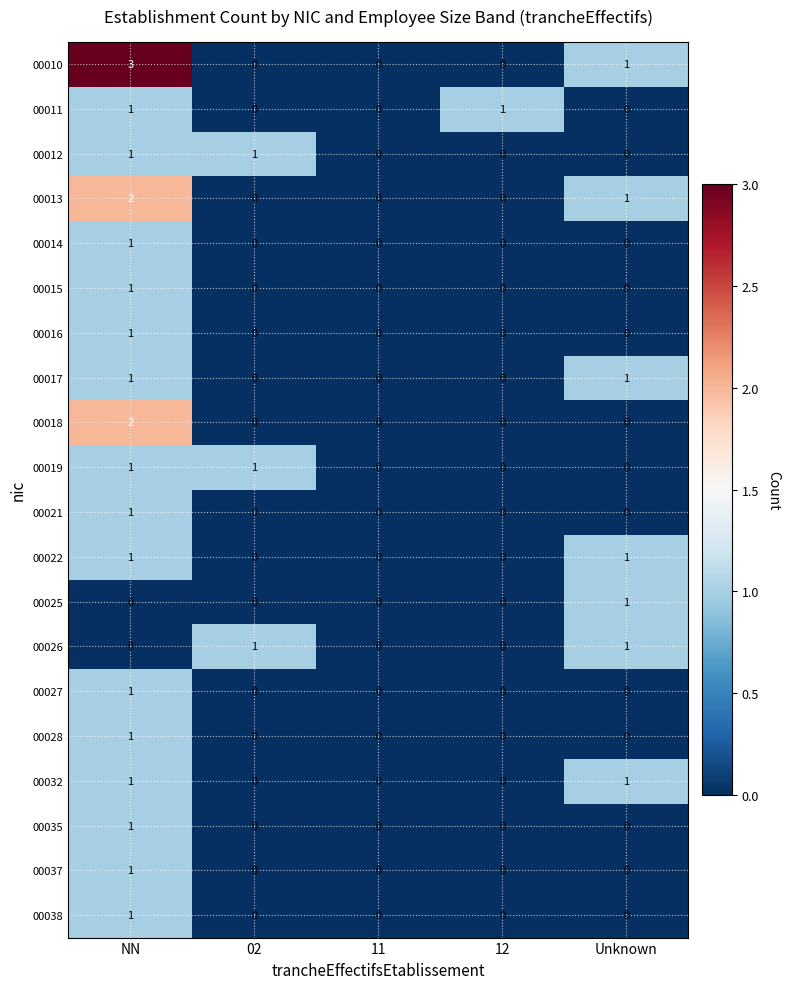

The value of 00012 at Unknown is 0. True or false?

True